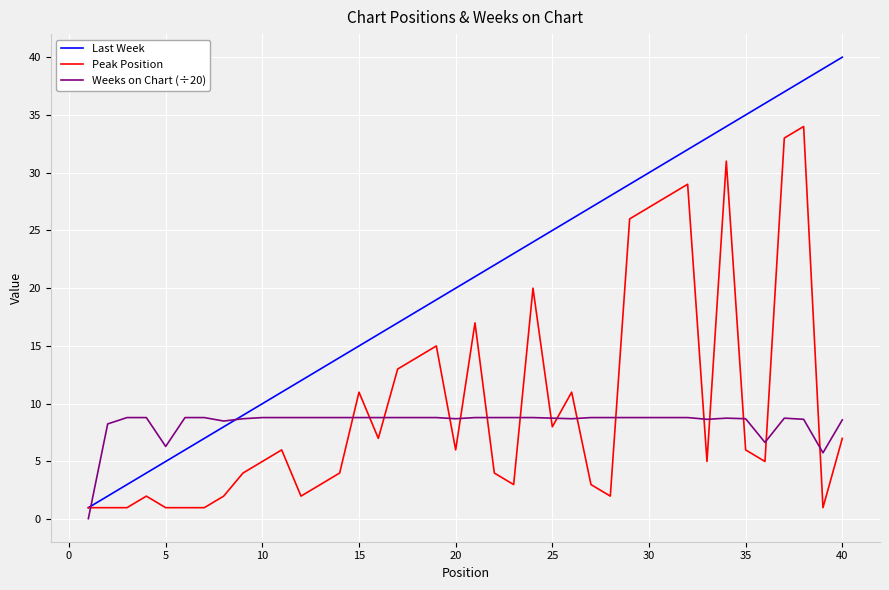

List the series in order of their peak value, highest first.

Last Week, Peak Position, Weeks on Chart (÷20)